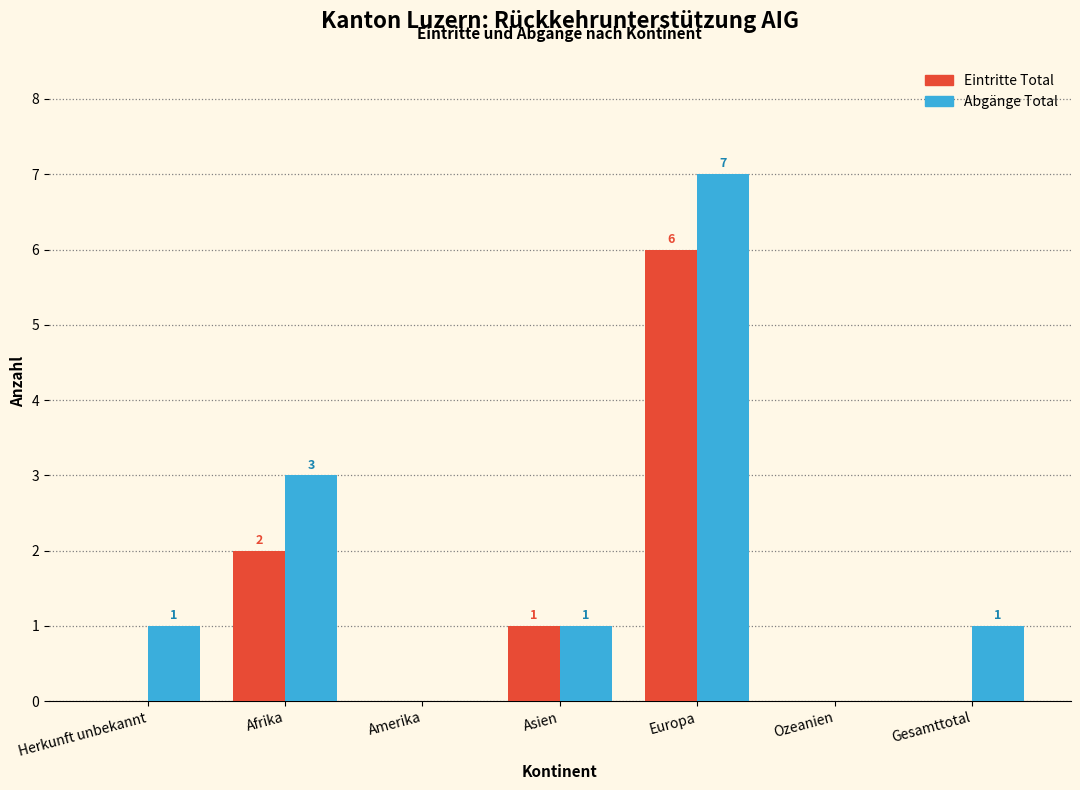

Reading left to right, list all the values displayed in this chart.

Eintritte Total: Herkunft unbekannt=0	Afrika=2	Amerika=0	Asien=1	Europa=6	Ozeanien=0	Gesamttotal=0
Abgänge Total: Herkunft unbekannt=1	Afrika=3	Amerika=0	Asien=1	Europa=7	Ozeanien=0	Gesamttotal=1